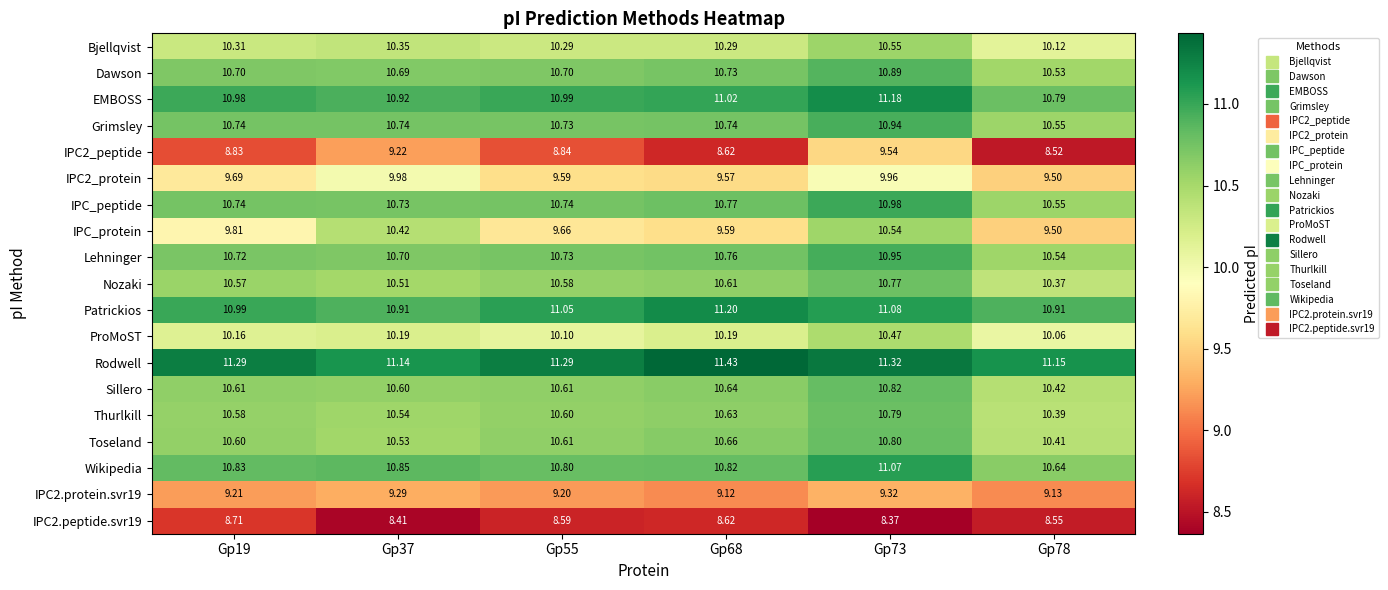

Which series changed the most between Gp19 and Gp55?

IPC_protein